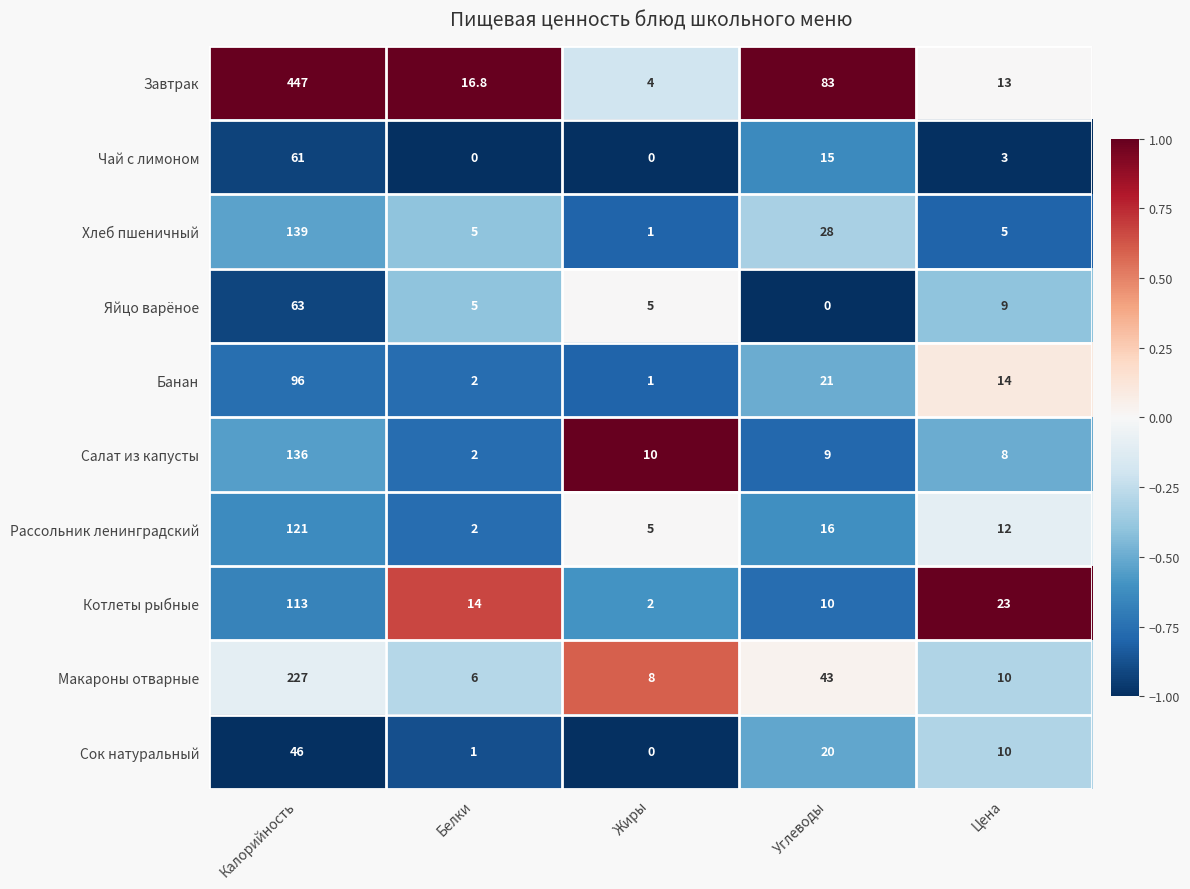

What is the average value of the Рассольник ленинградский series?

31.2